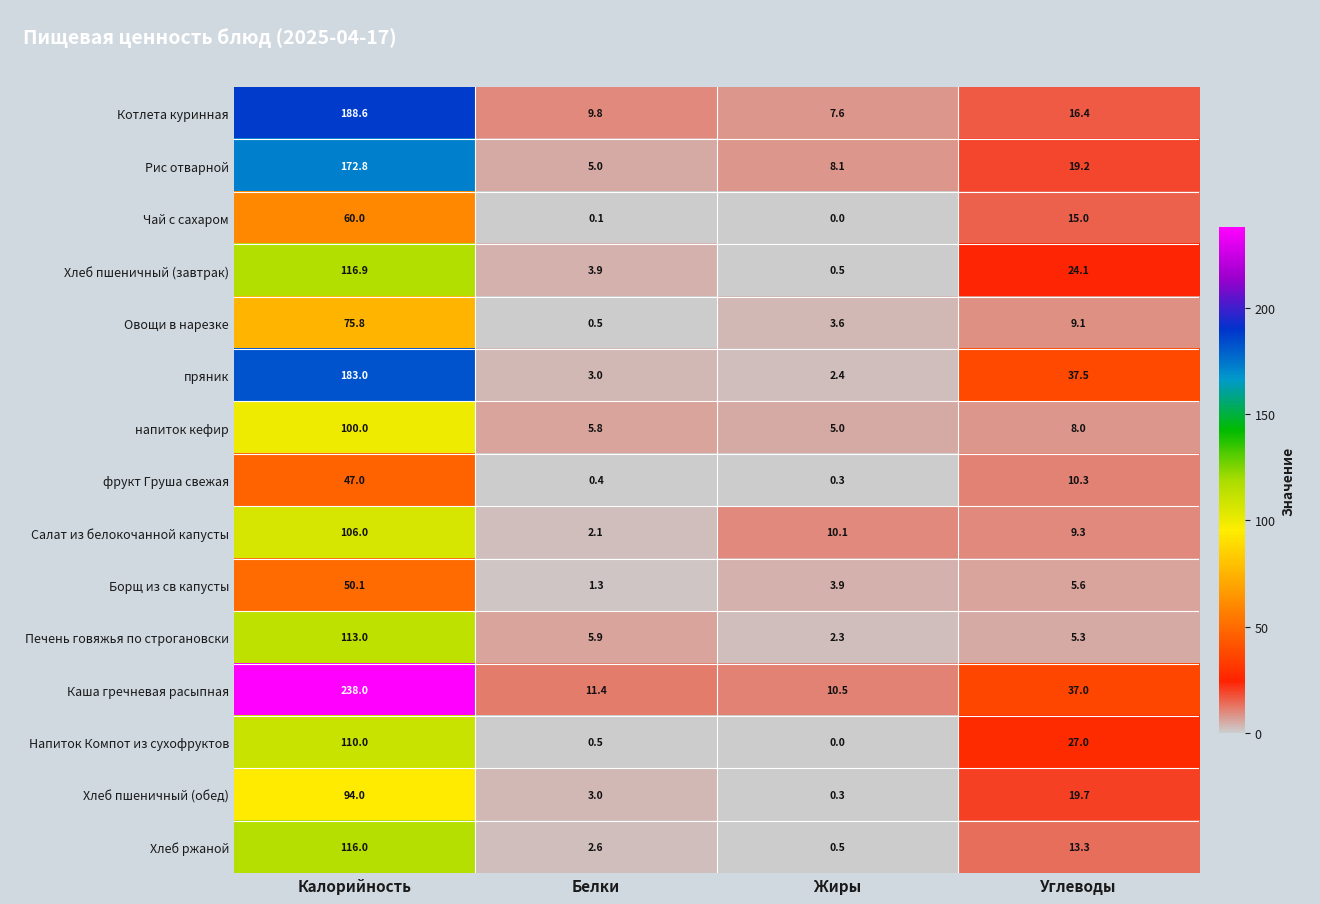

What is the difference between the Напиток Компот из сухофруктов values at Жиры and Белки?

0.5